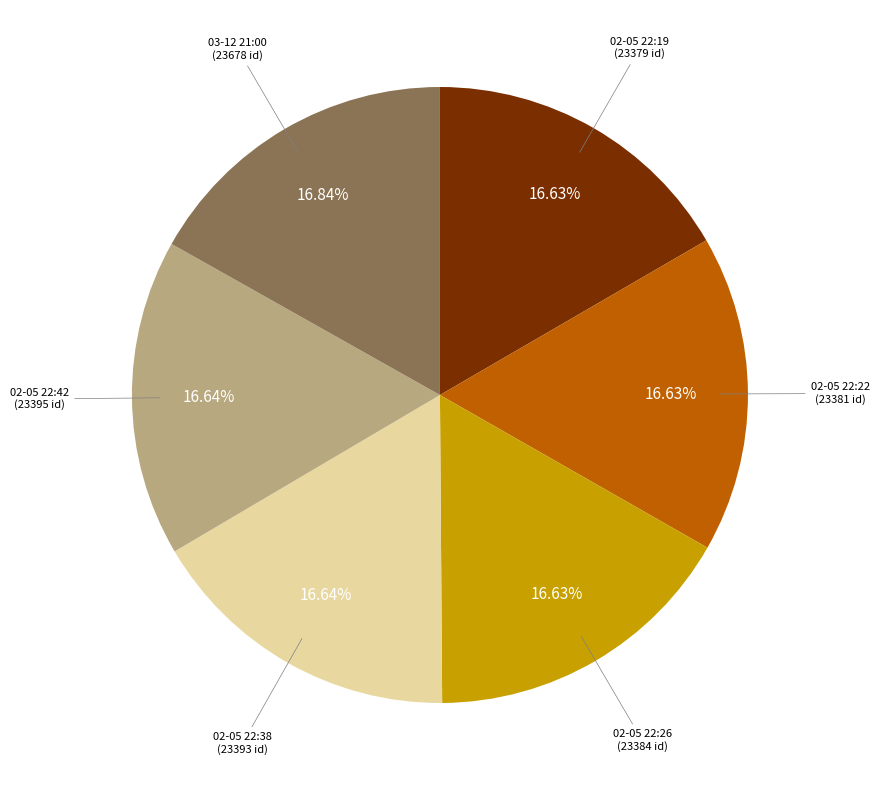

How many segments does this pie chart have?

6